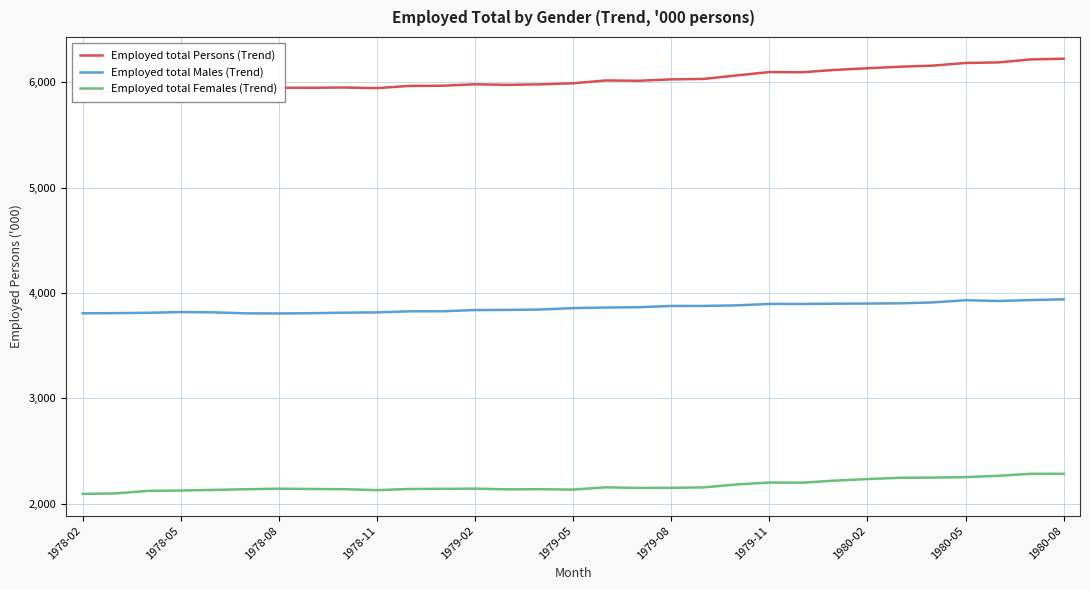

True or false: Employed total Males (Trend) and Employed total Females (Trend) intersect in this chart.

False